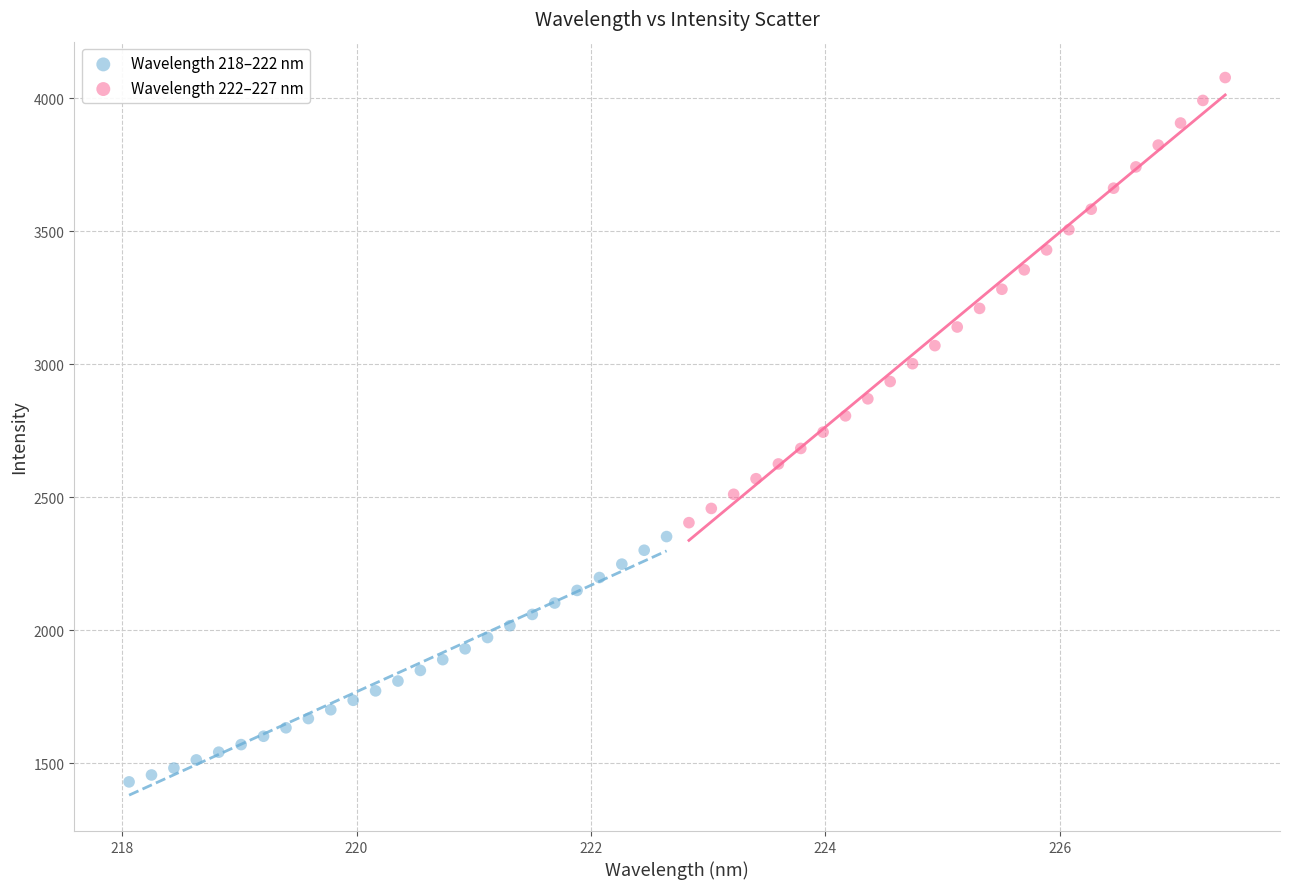

Which series reaches the maximum Y coordinate?

Wavelength 222–227 nm